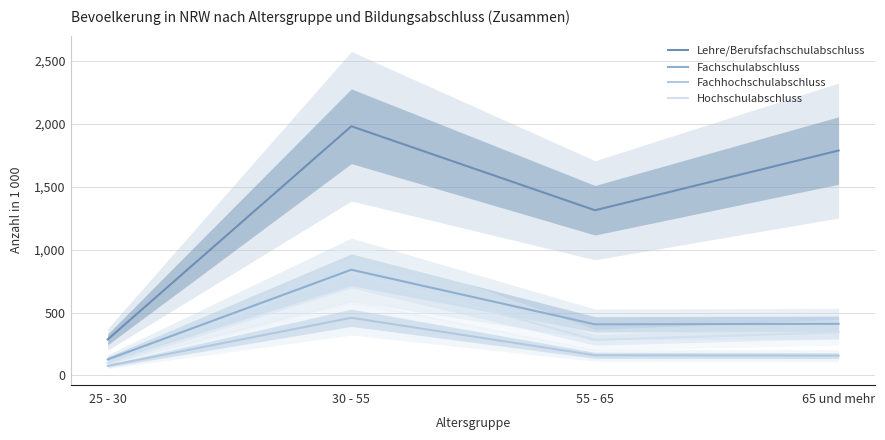

Which series changed the most between 30 - 55 and 65 und mehr?

Hochschulabschluss